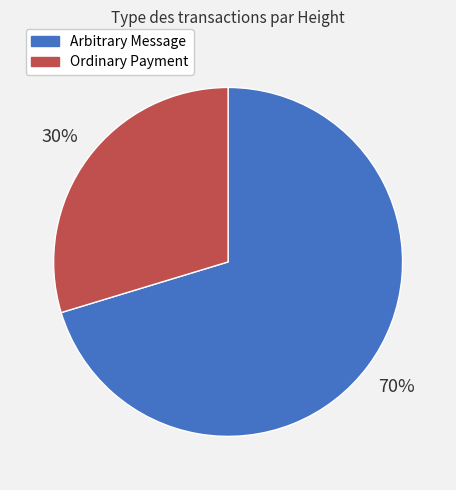

Rank the categories by value from highest to lowest.

Arbitrary Message, Ordinary Payment